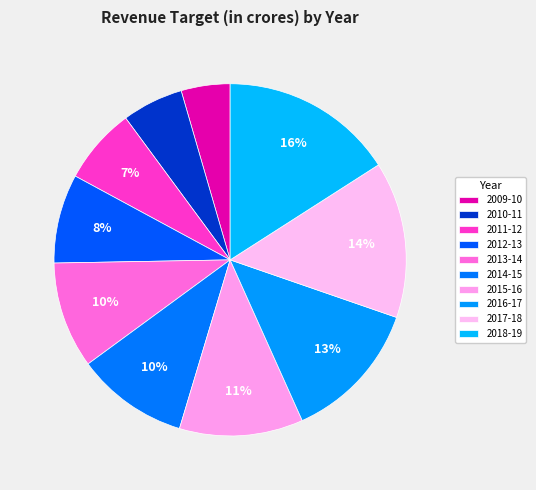

Count the number of slices in the pie.

10